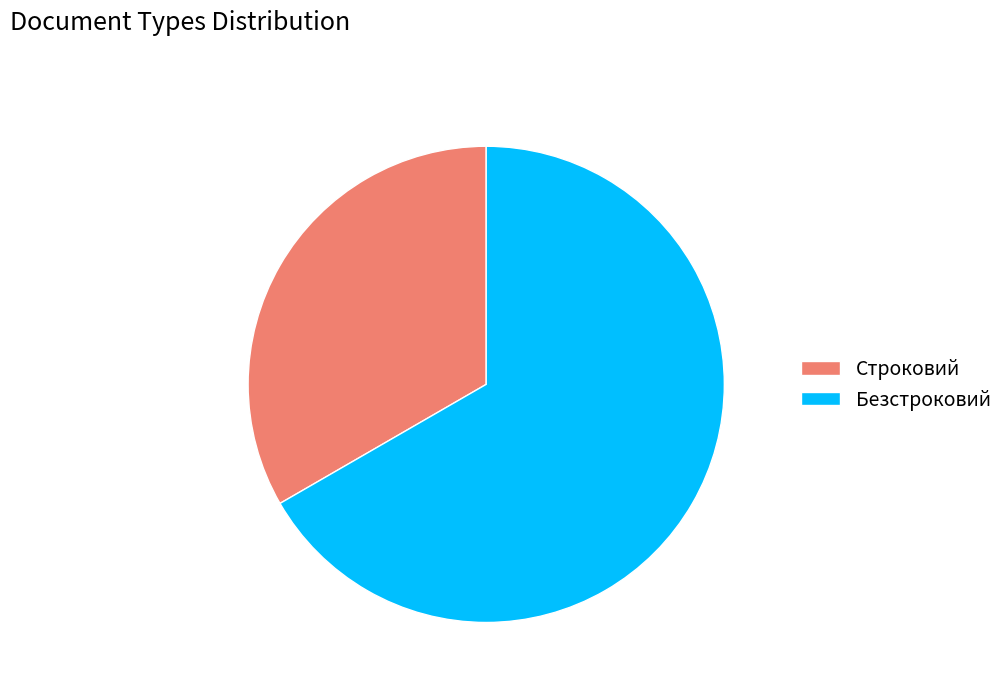

What is the majority slice?

Безстроковий